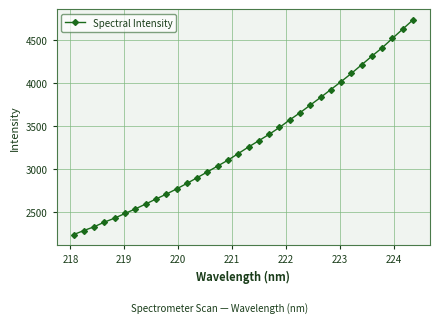

Does the chart display data point markers on the line(s)?

Yes